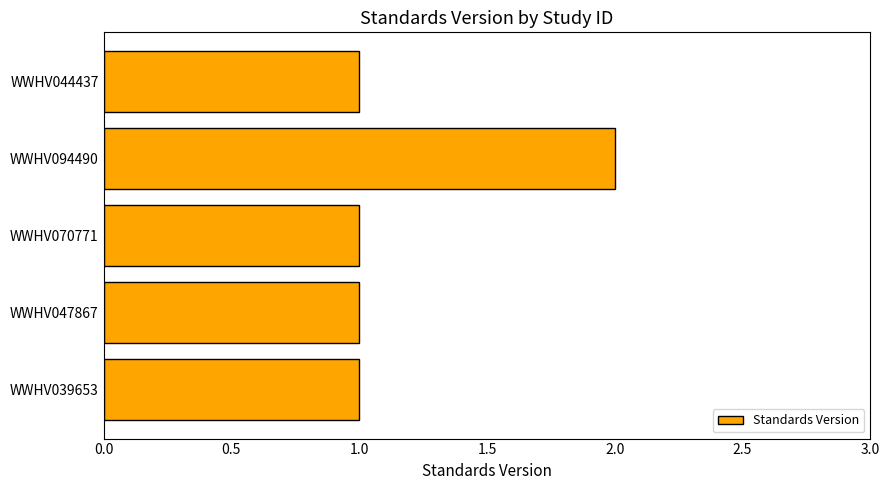

Is it true that the value at WWHV094490 is 1?

False